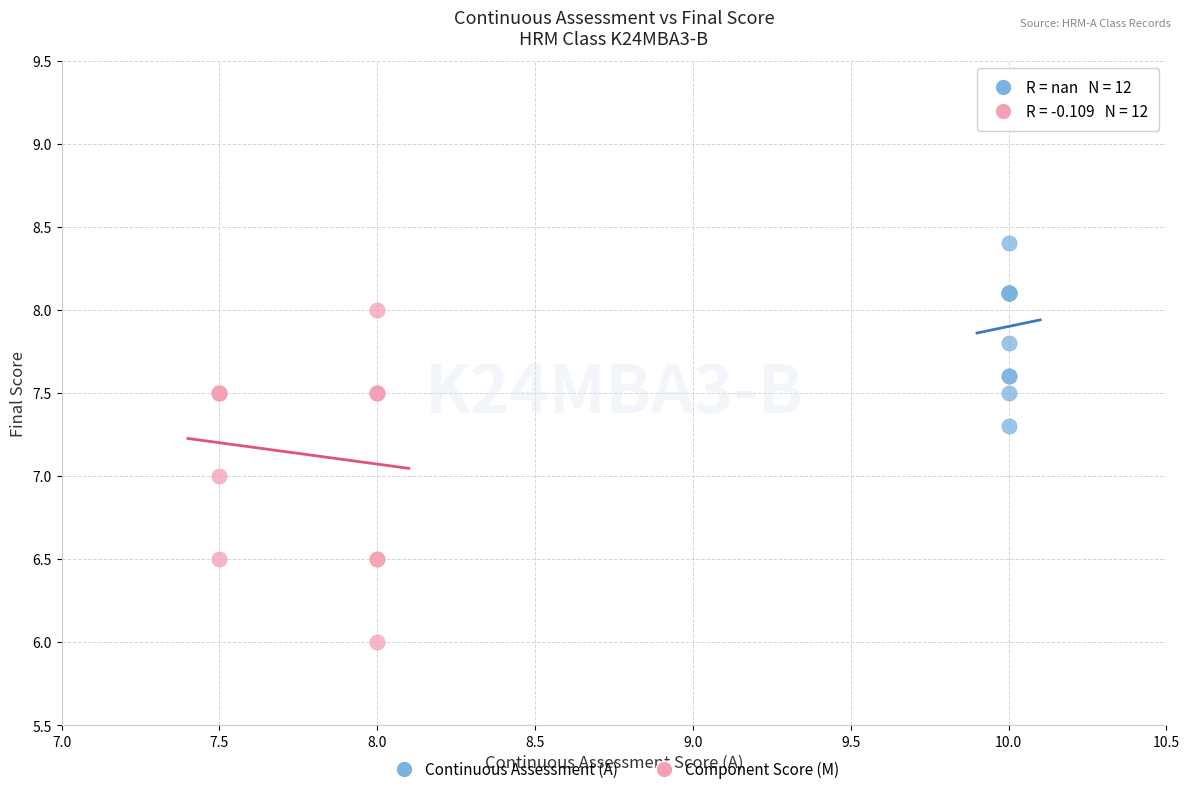

Which series reaches the minimum Y coordinate?

Component Score (M)